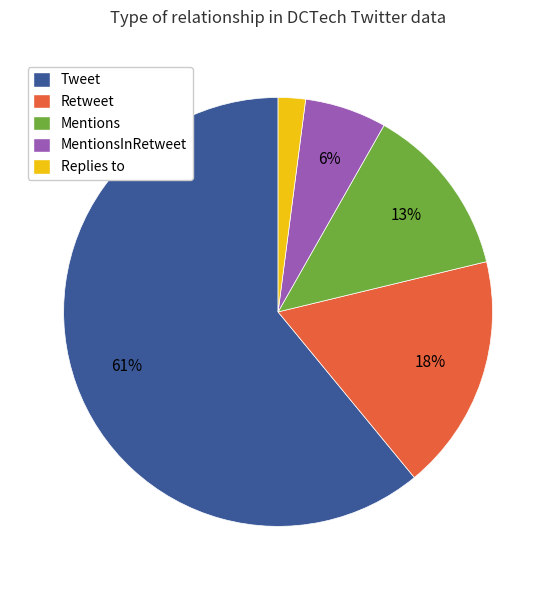

Is the sum of Tweet and MentionsInRetweet greater than half?

Yes